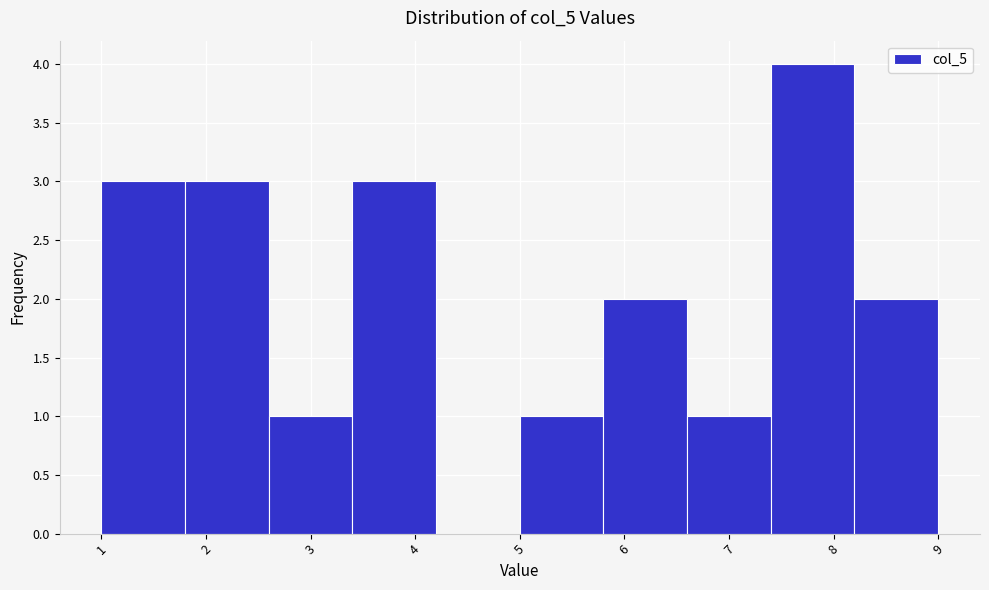

What is the height of the bar covering 8.2 to 9.0 on the x-axis? The values are not printed on the chart, so give them approximately, as read against the axis.

2